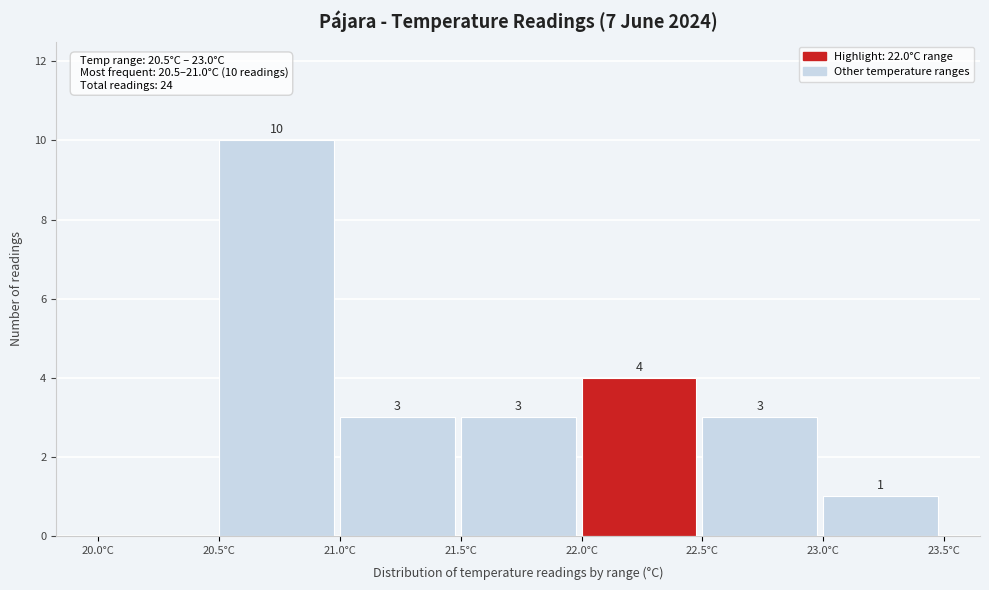

Over which range of the x-axis is the bar tallest?

20.5 to 21.0